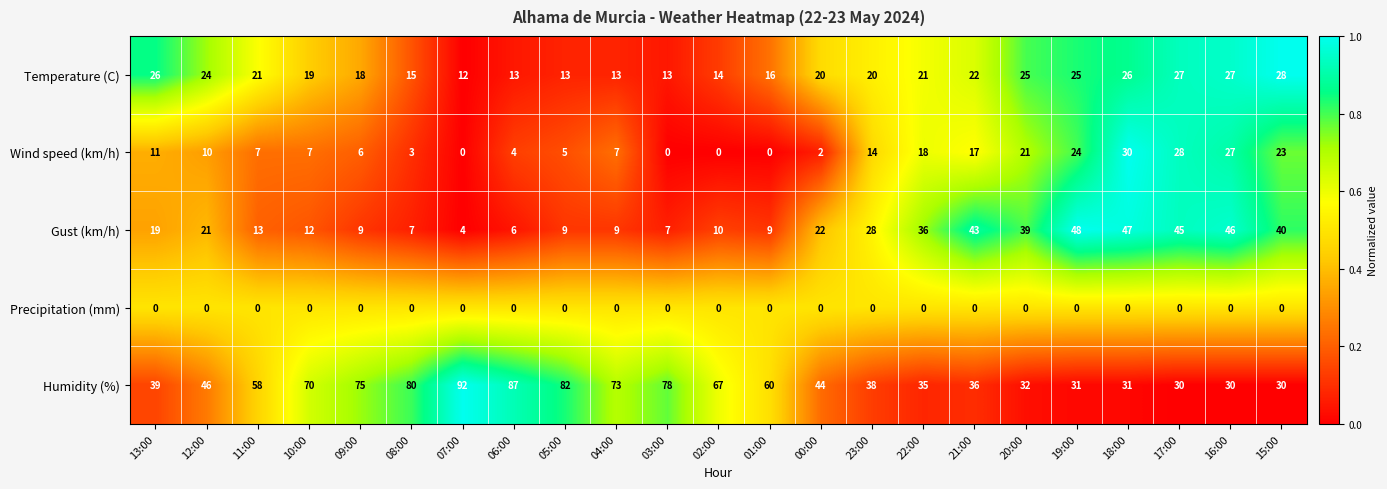

How many data points in Humidity (%) are less than 46?

11